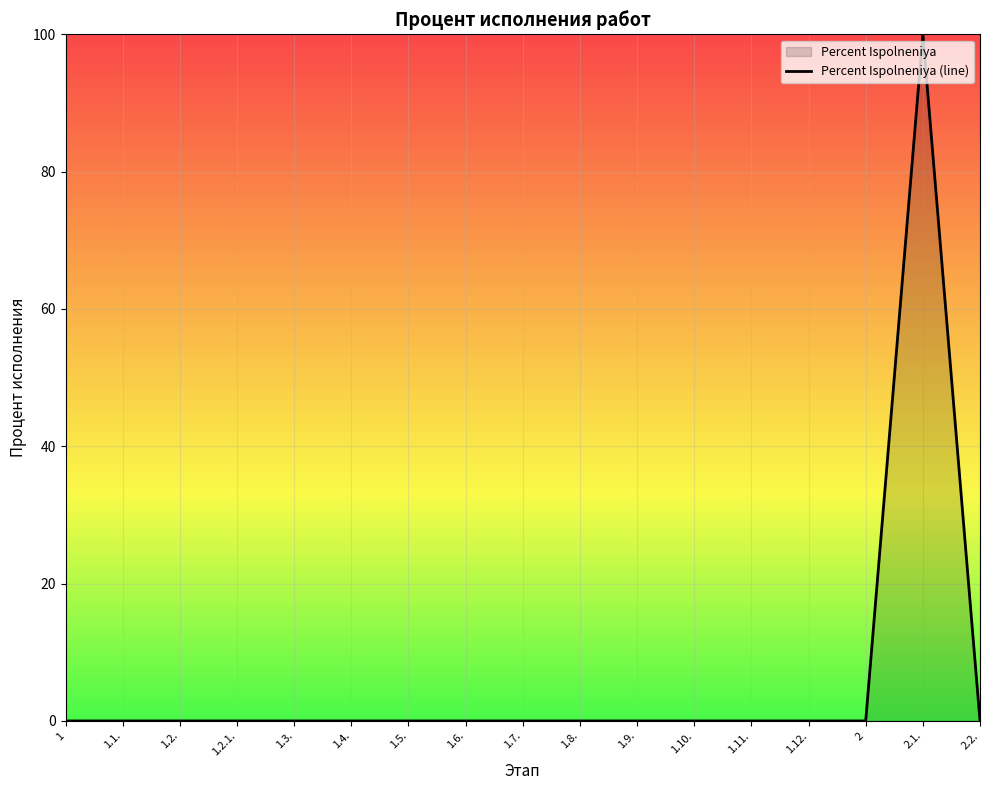

Is it true that the value at 1.10. is 0?

True